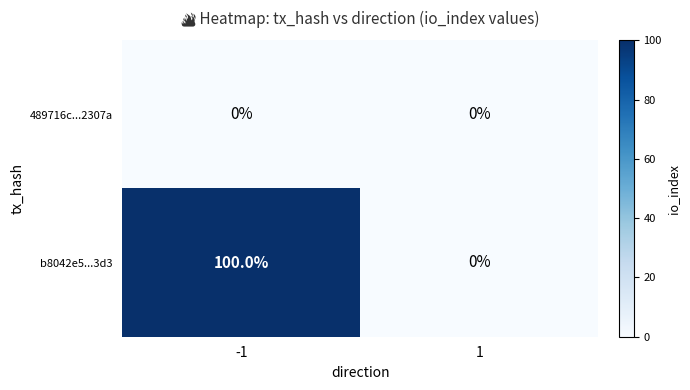

Which series has the largest range (max minus min)?

b8042e5...3d3